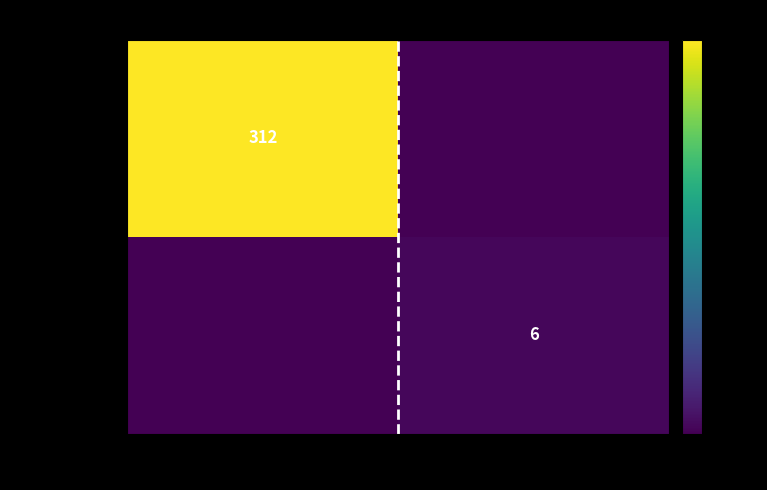

The value of 0313af4791ee… at -1 is 312. True or false?

True